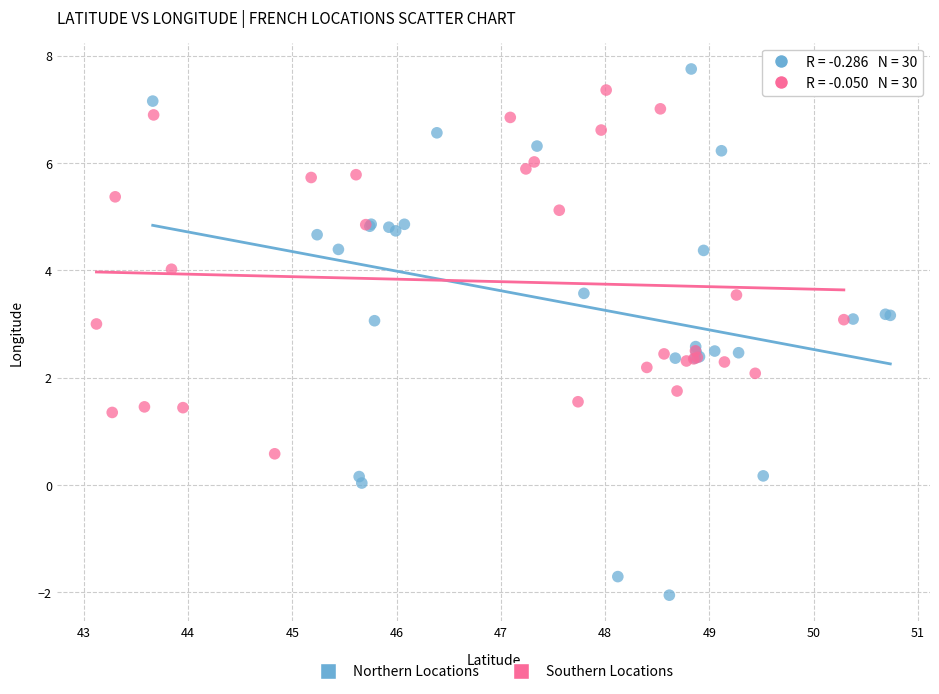

Which series reaches the maximum Y coordinate?

Northern Locations